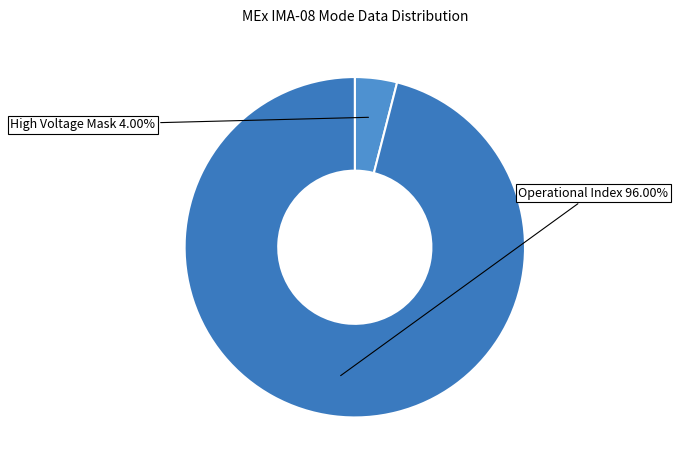

To the nearest percent, what is the average slice percentage?

50%